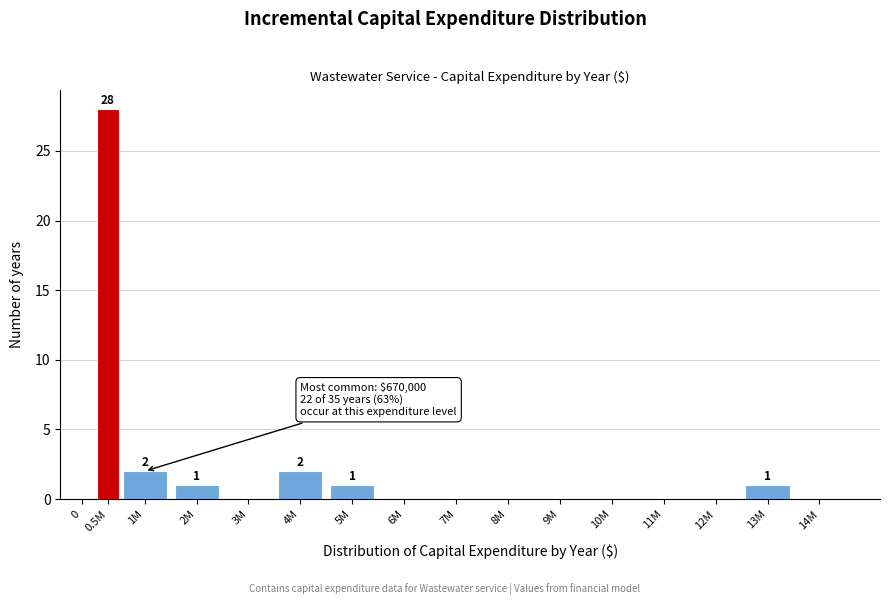

Which label corresponds to the largest value in the chart?

0.5M